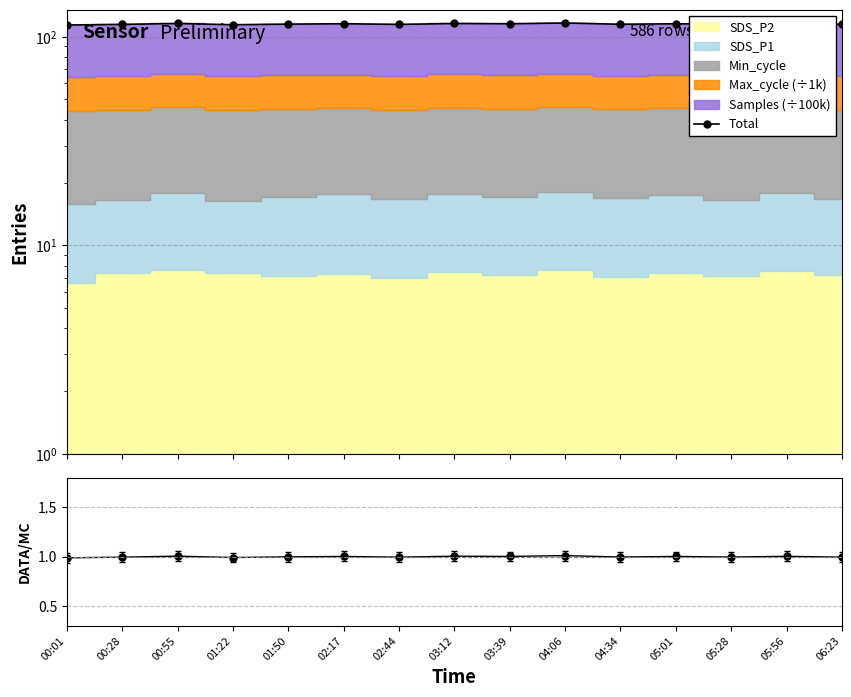

The Total series shows 153.4 at 02:17. True or false?

False